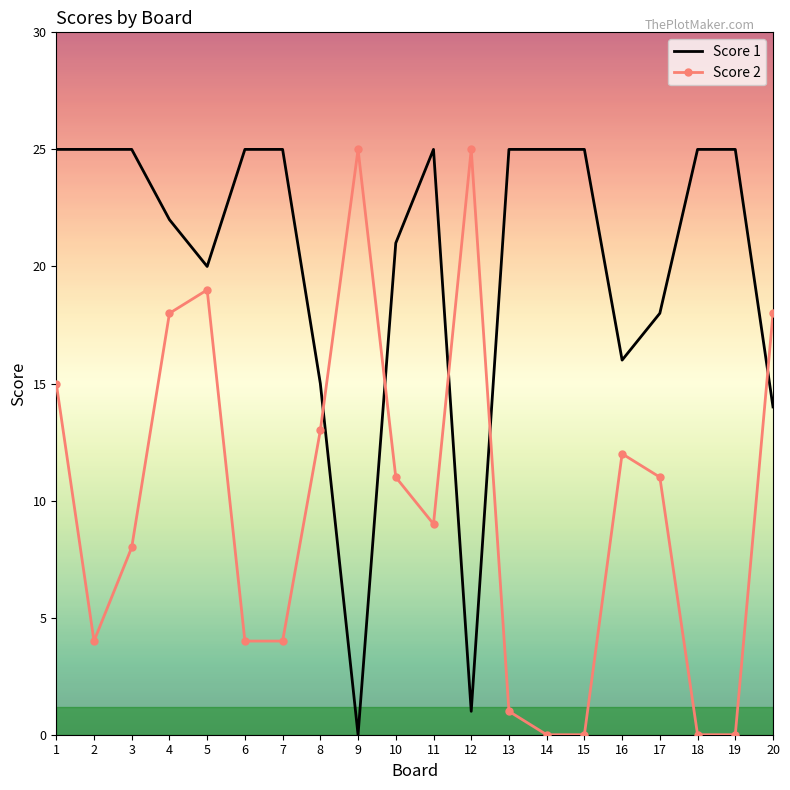

At 14, list the series in order from largest to smallest.

Score 1, Score 2